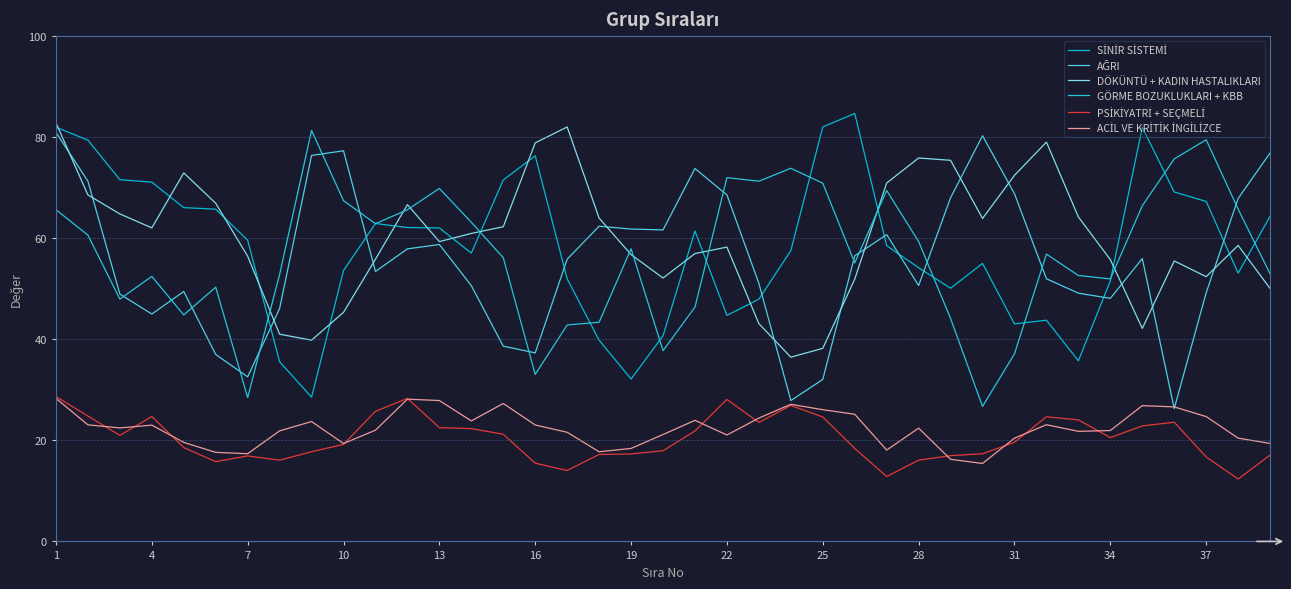

What is the greatest value displayed?

84.7